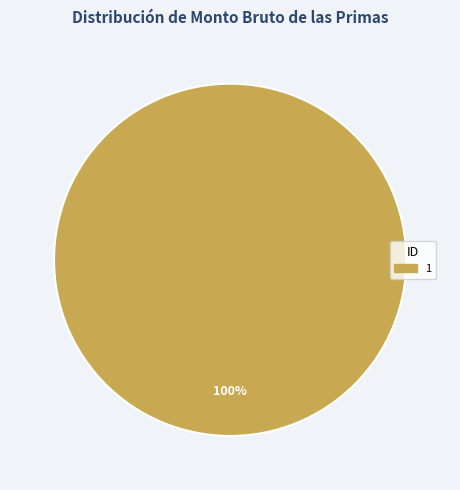

Does any single category account for the majority?

Yes